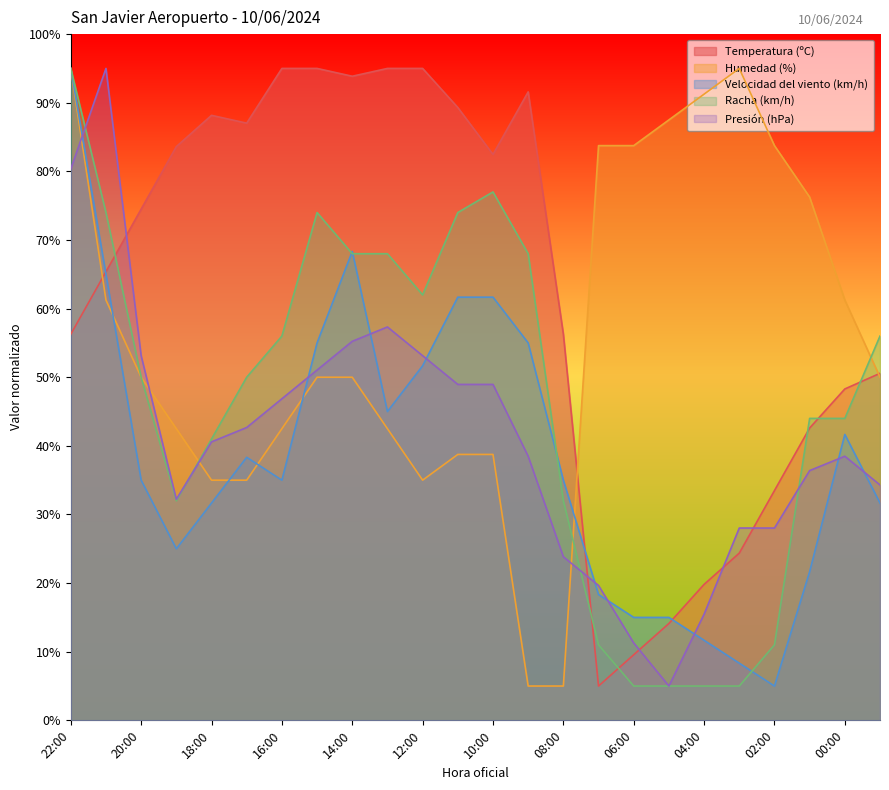

What position from the right is 11:00?

13